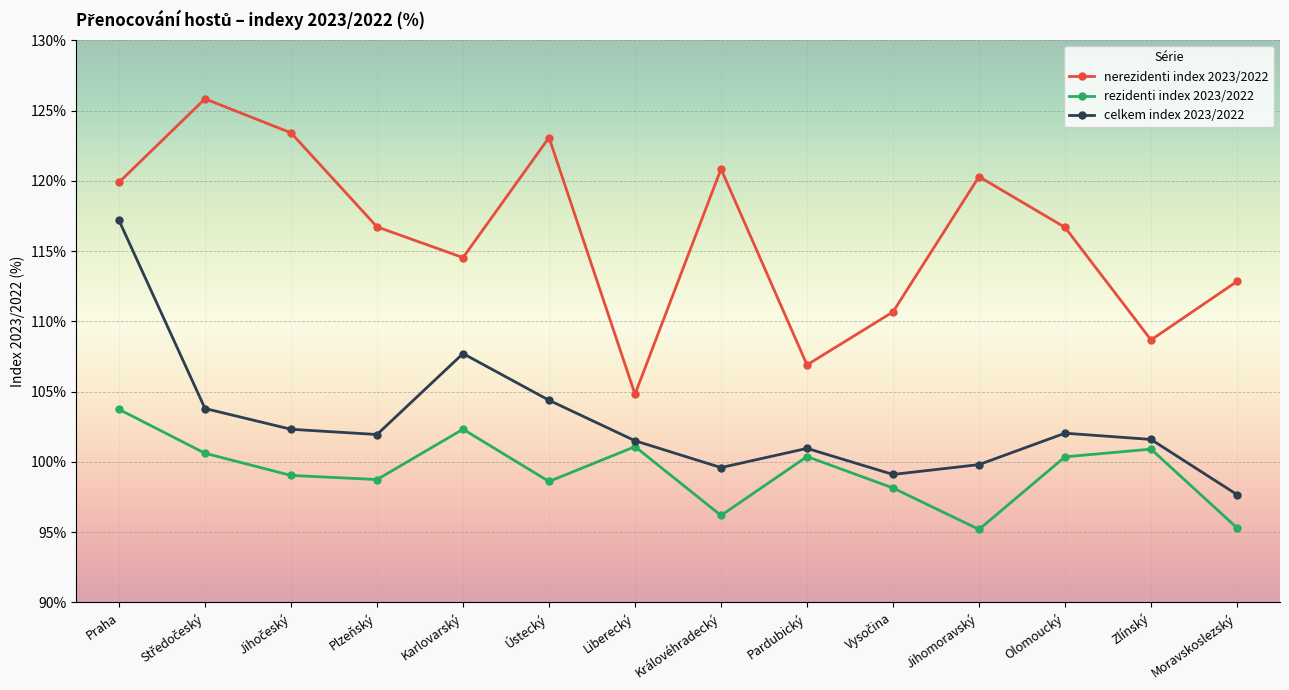

What is the spread (max minus min) of values at Jihomoravský?

25.1